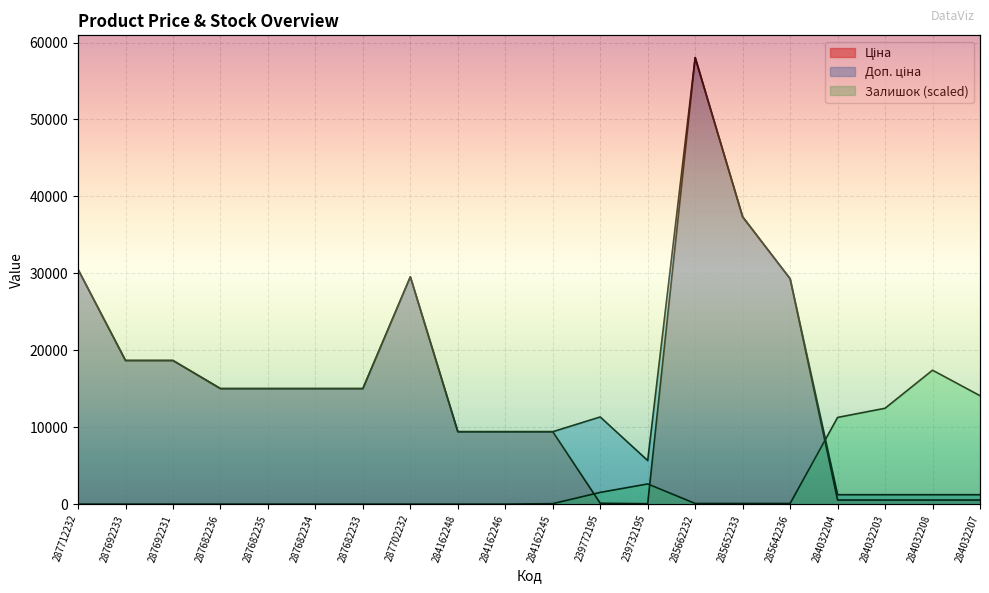

Where is the first local maximum for Ціна?

287702232